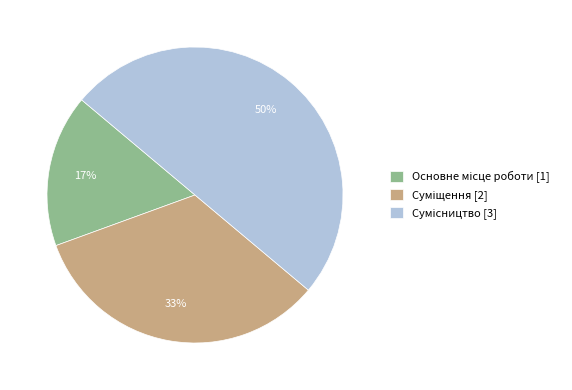

To the nearest percent, what is the difference between the largest and smallest slice percentages?

33%